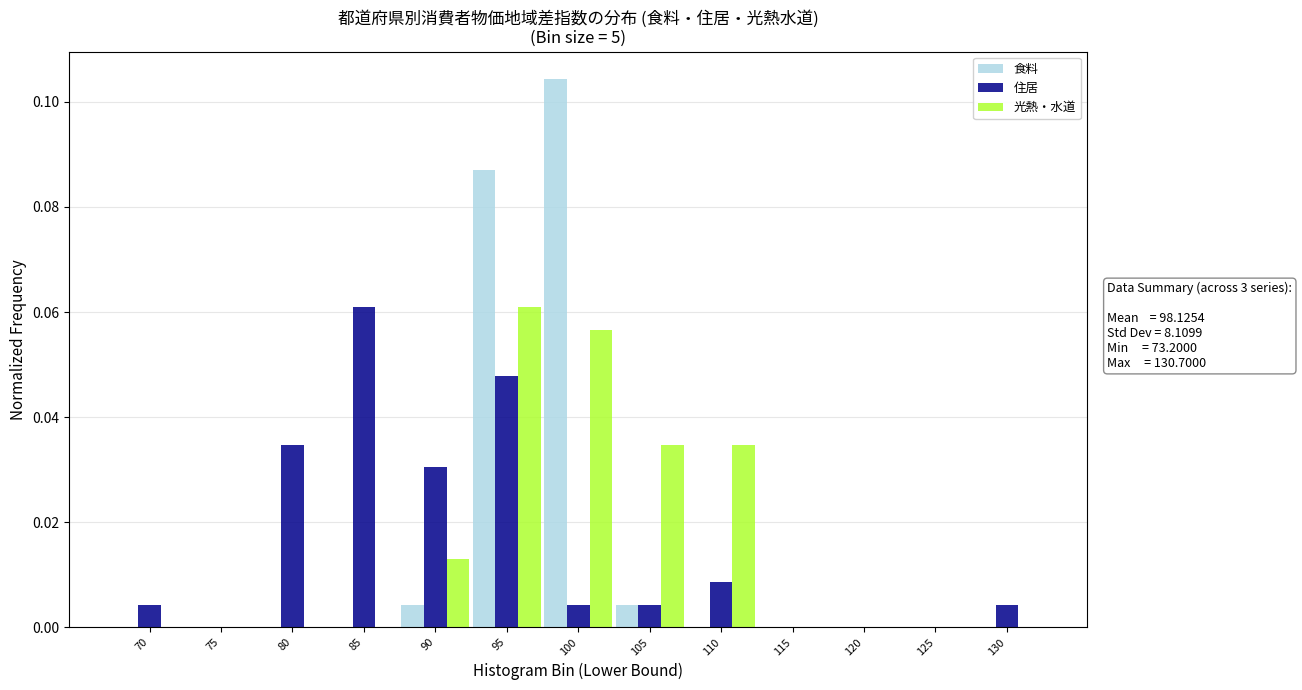

At which category does the chart reach its peak across all series?

100